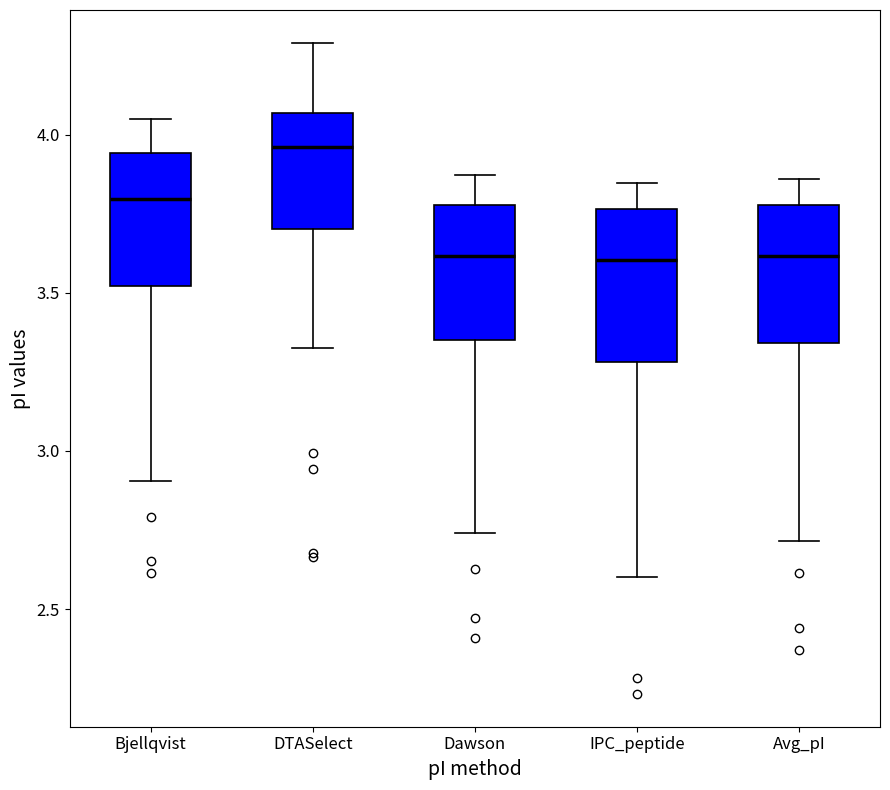

Reading left to right, read every box against the y-axis: the position of its median line, the range the box covers, and the ends of its whiskers. The values are not printed on the chart, so give them approximately, as read against the axis.

Bjellqvist: median 3.80, box 3.50 to 3.95, whiskers 2.90 to 4.05
DTASelect: median 3.95, box 3.70 to 4.05, whiskers 3.35 to 4.30
Dawson: median 3.60, box 3.35 to 3.80, whiskers 2.75 to 3.85
IPC_peptide: median 3.60, box 3.30 to 3.75, whiskers 2.60 to 3.85
Avg_pI: median 3.60, box 3.35 to 3.80, whiskers 2.70 to 3.85